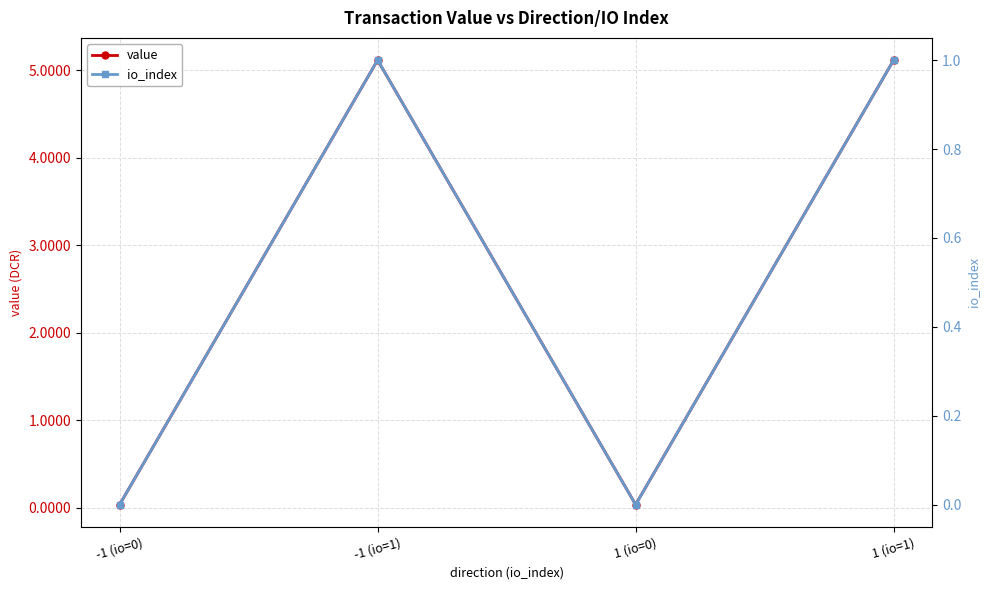

At which category is the sum across all series the highest?

-1 (io=1)